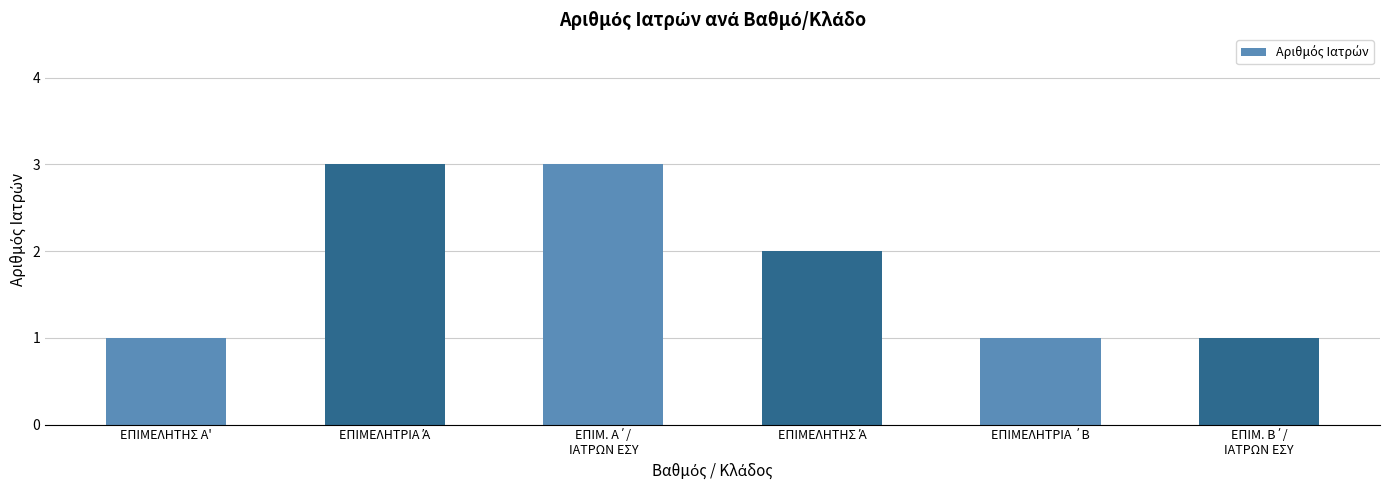

How many values are between 1 and 3?

6